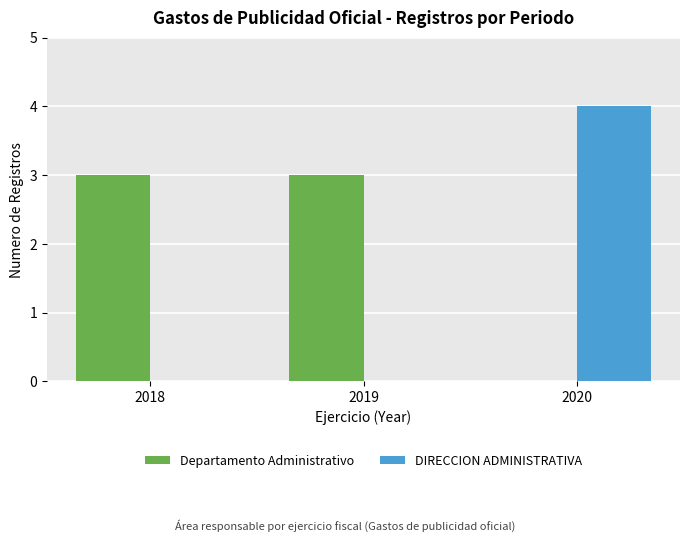

Does the chart contain stacked bars?

No